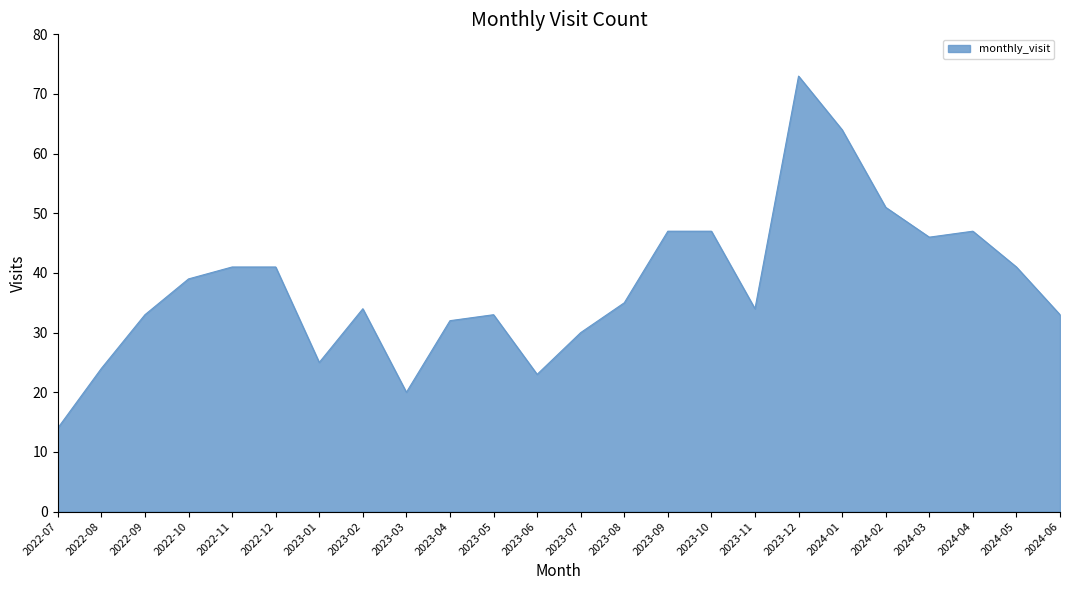

True or false: the data has more than 0 interior local peaks.

True